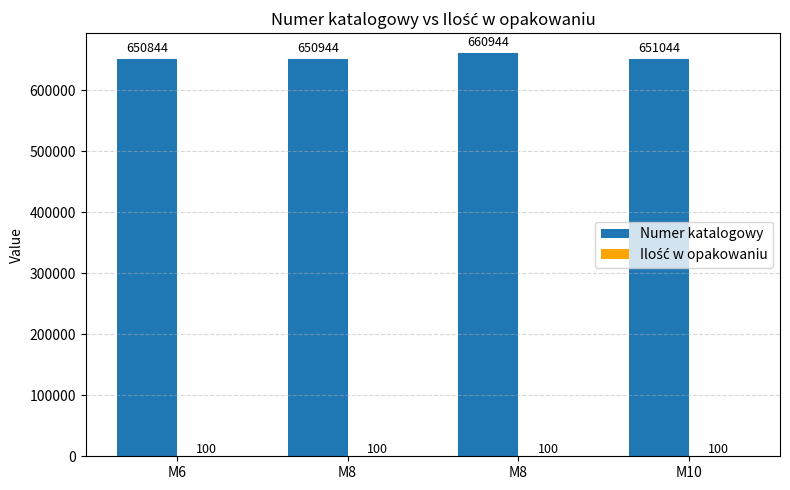

How many groups of bars are there?

4